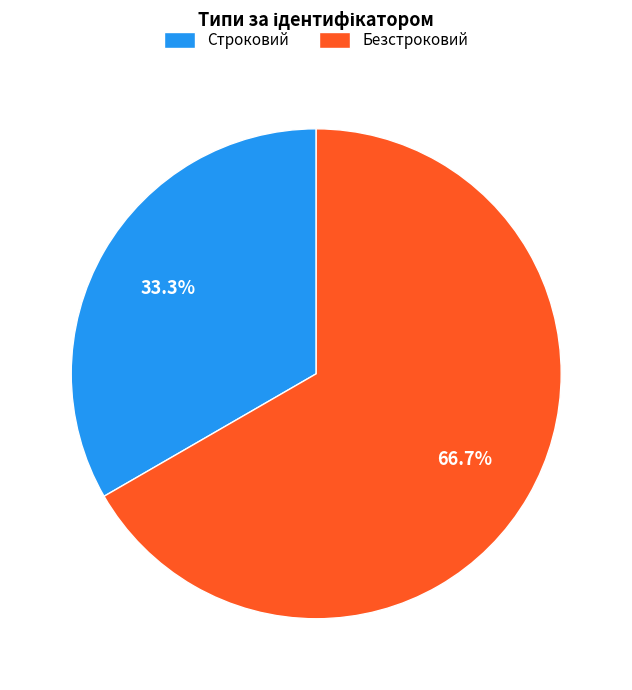

Combined, what portion of the pie is Безстроковий and Строковий?

100.0%